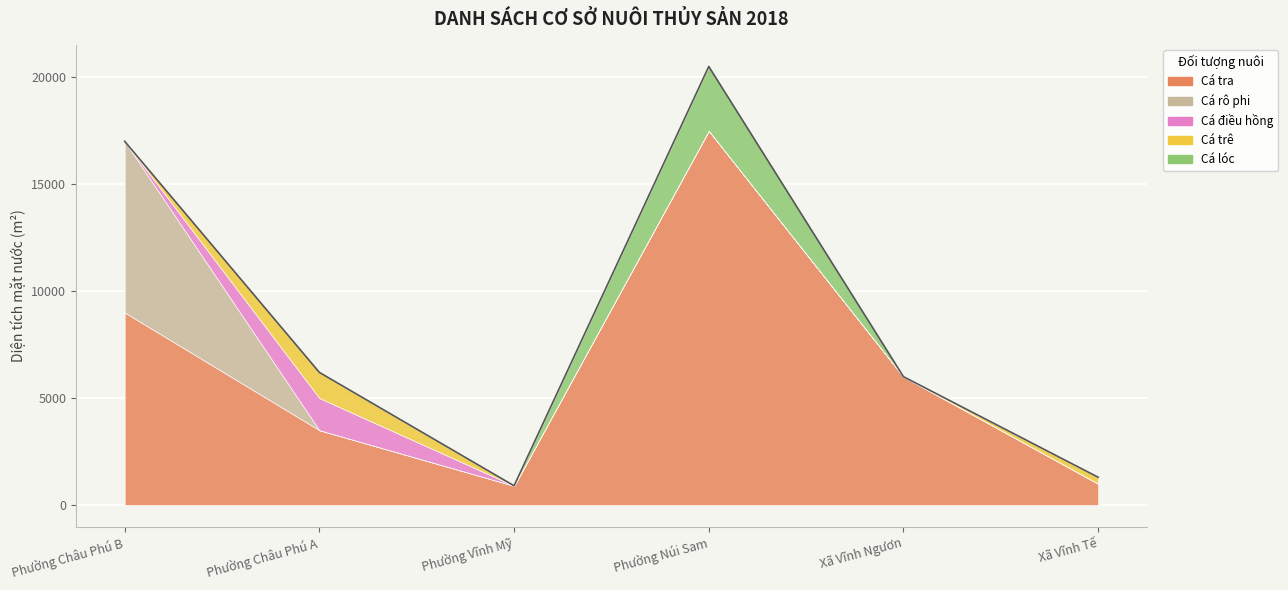

Is it true that Cá trê equals -792 at Xã Vĩnh Ngươn?

False